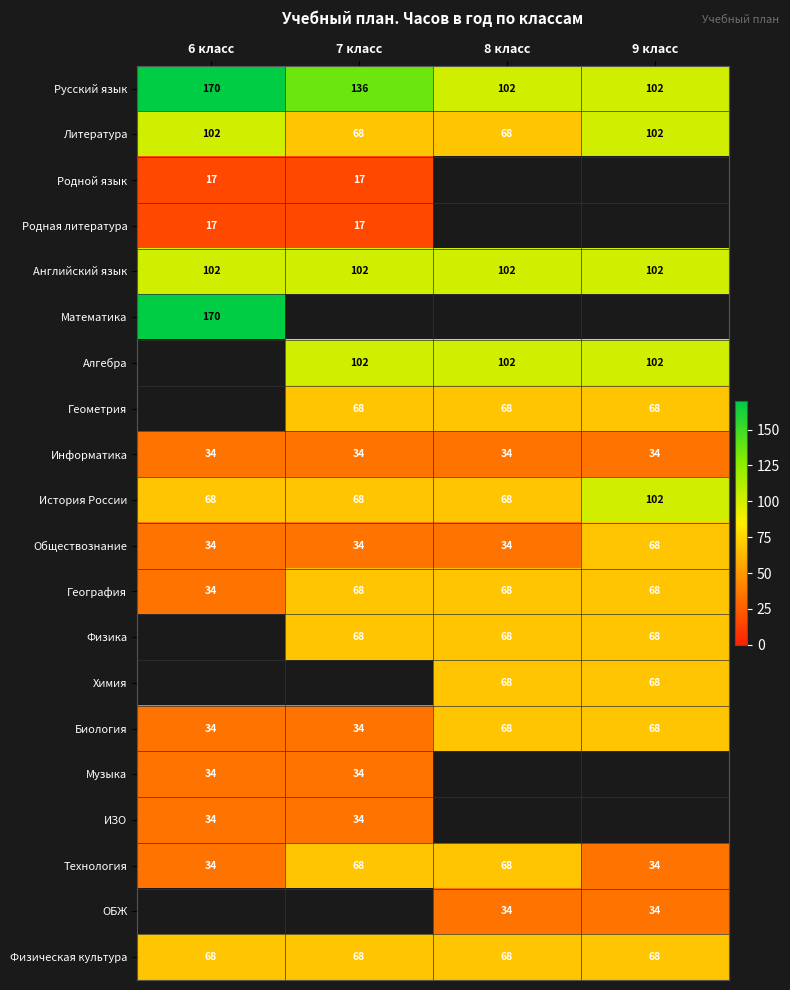

How many positive values does the Физика series have?

3